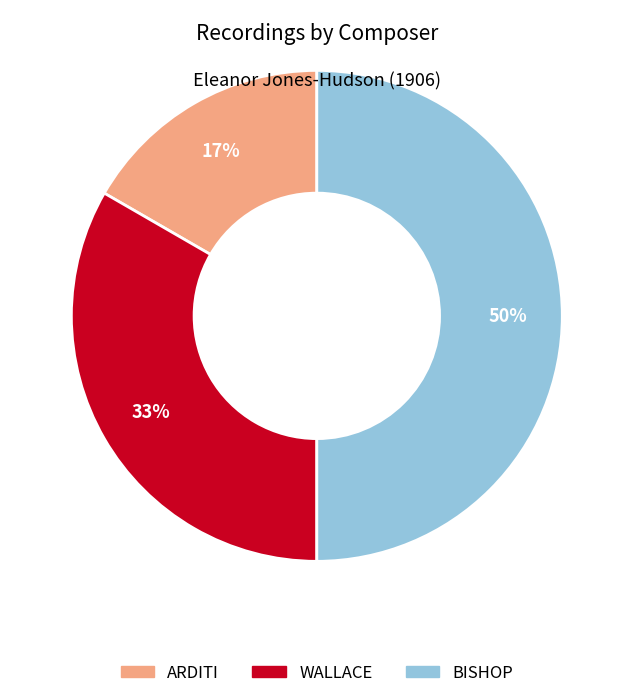

Does ARDITI account for over 50% of the chart?

No